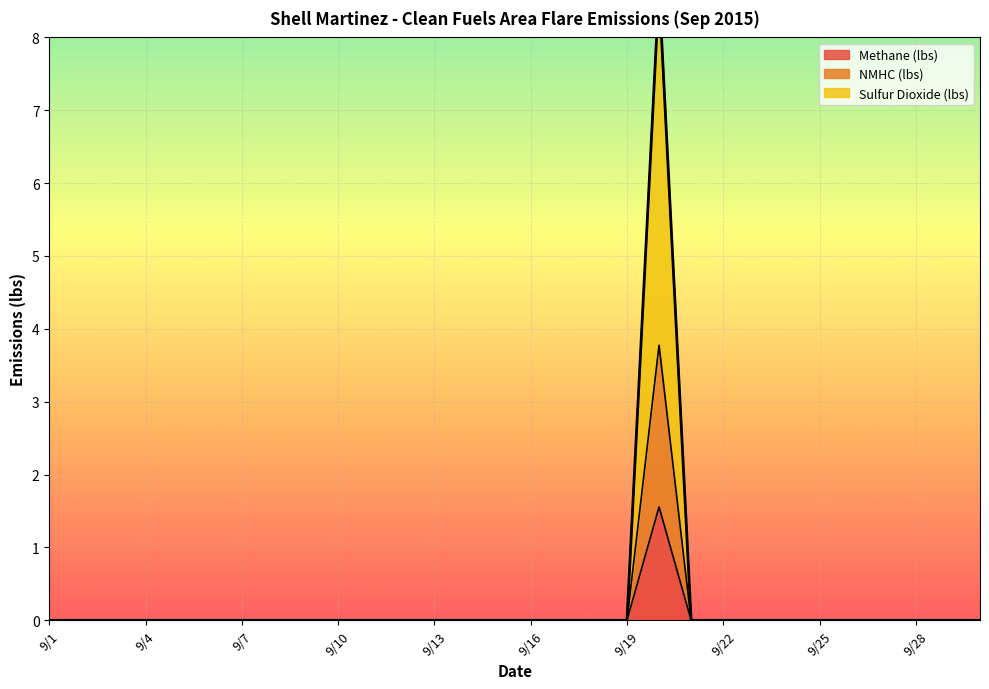

At how many categories does at least one series exceed 4?

1